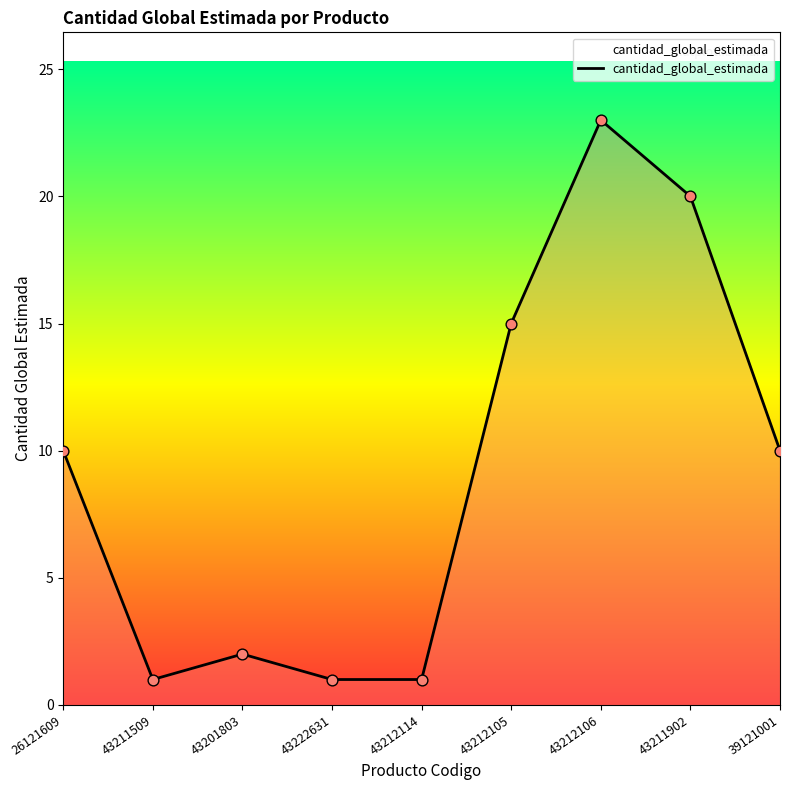

What is the change in value from 43212105 to 43211902?

+5